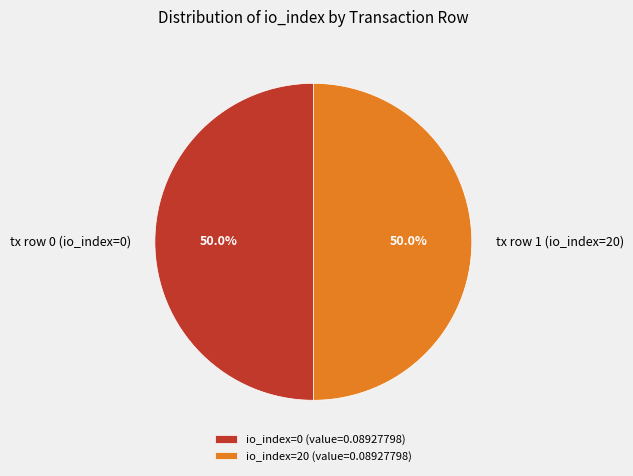

Combined, what portion of the pie is tx row 0 (io_index=0) and tx row 1 (io_index=20)?

100.0%